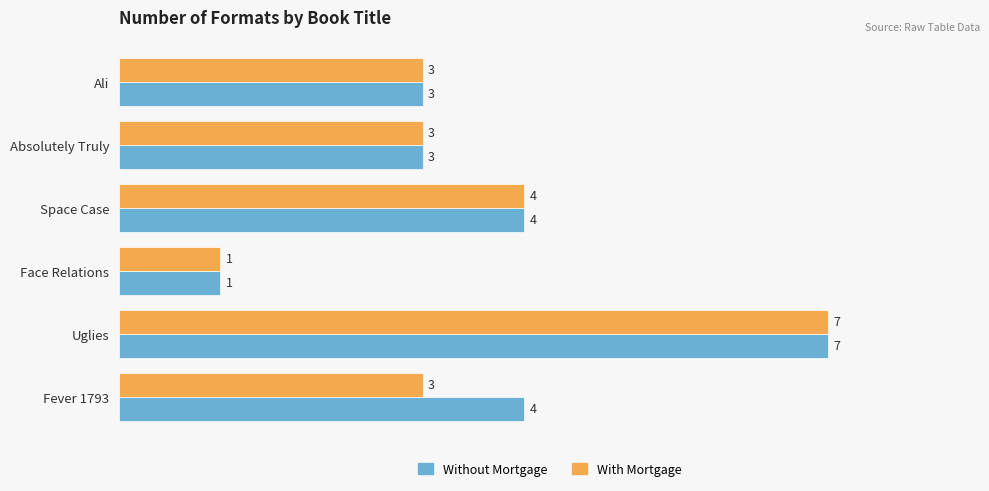

What is the difference between the maximum and second lowest values in the Without Mortgage series?

4